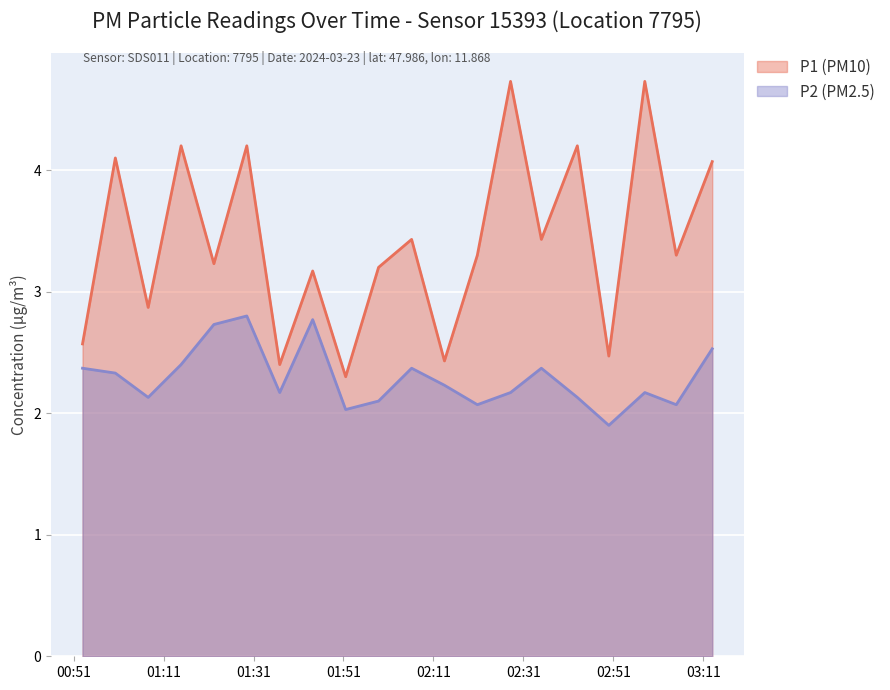

Rank the series at 01:58 from highest to lowest value.

P1, P2